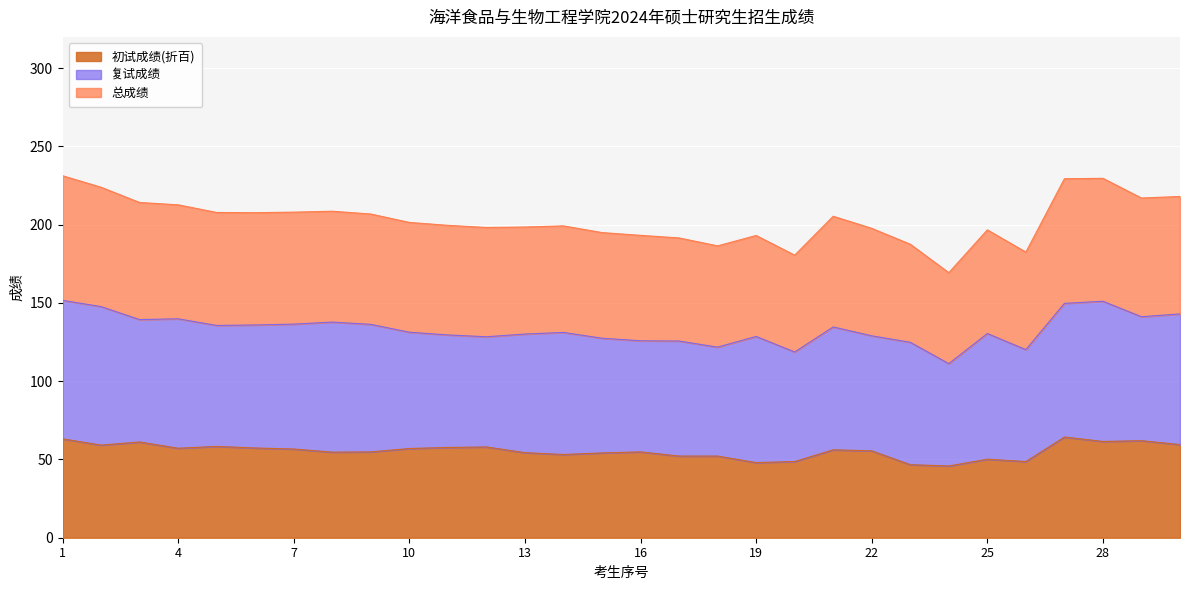

What is the highest value of the 初试成绩(折百) series?

64.3